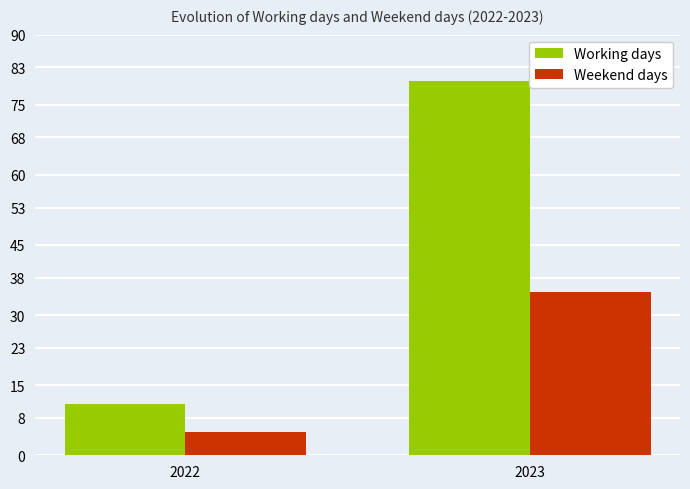

Which series has the largest range (max minus min)?

Working days